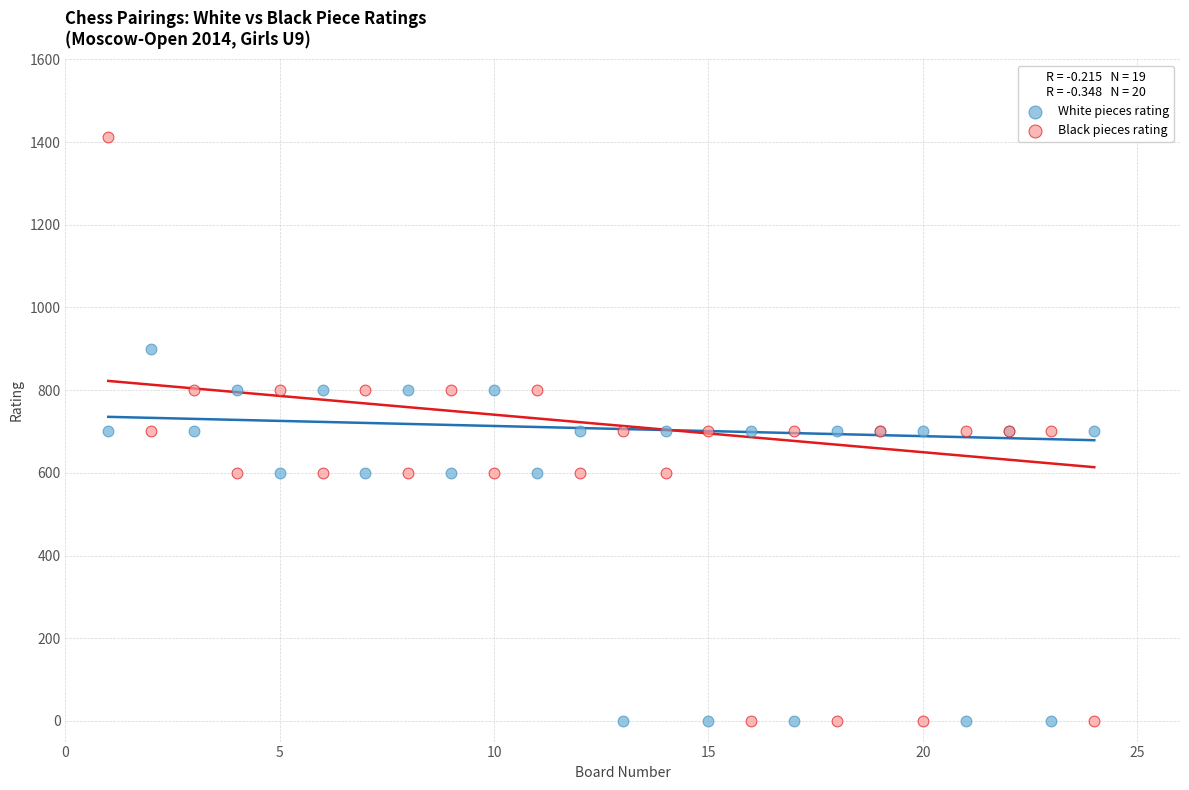

What are all the series names shown in the legend?

White pieces rating, Black pieces rating